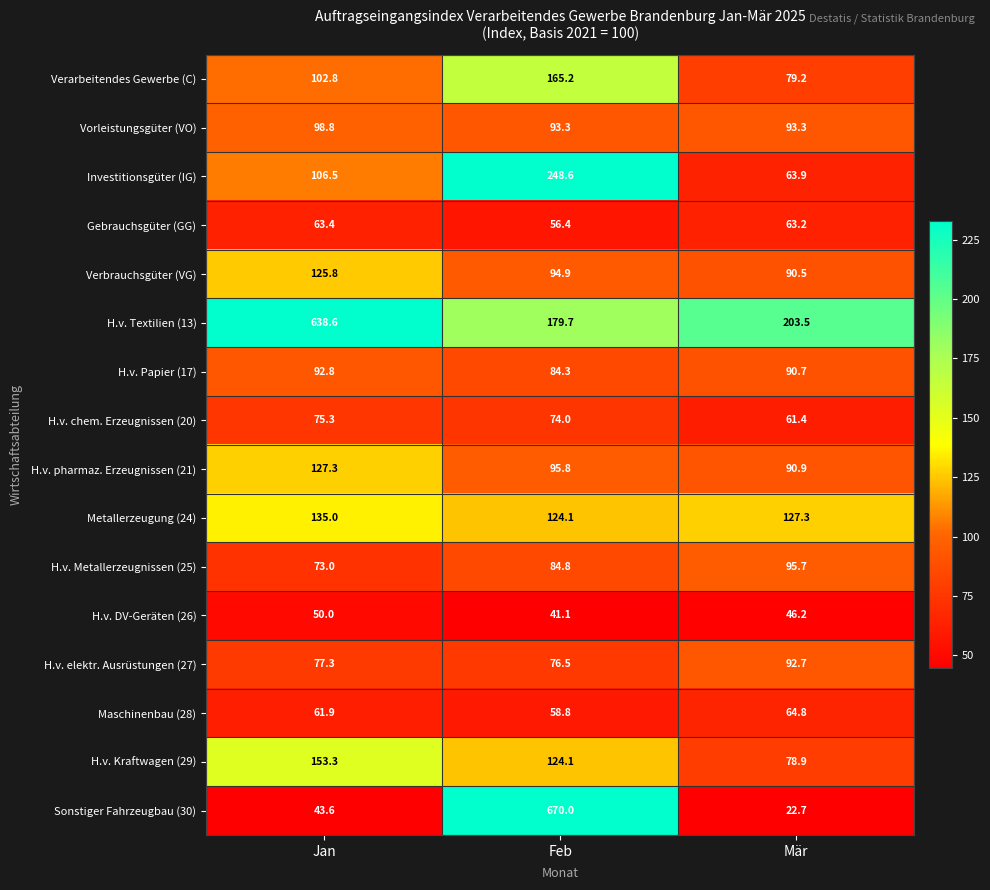

The value of Gebrauchsgüter (GG) at Jan is 88.3. True or false?

False